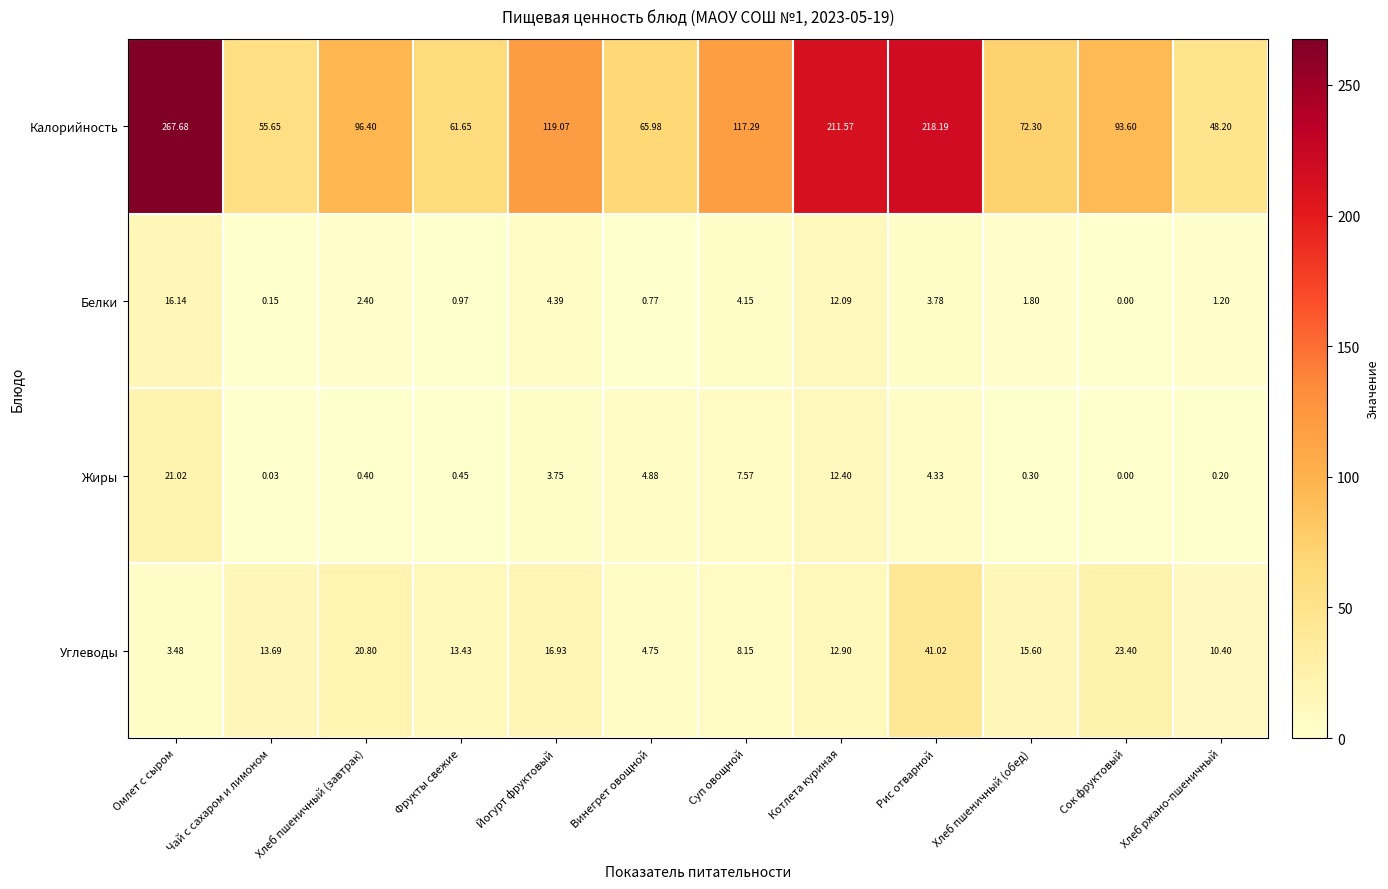

How many categories are shown in the chart?

12